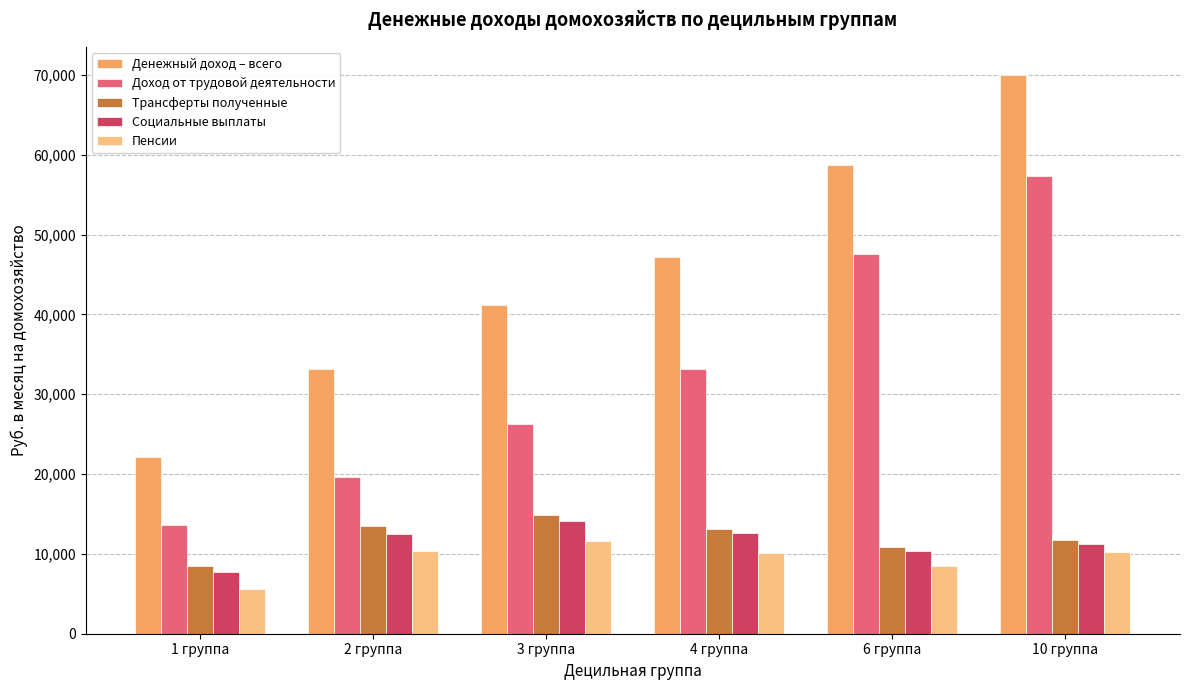

Is it true that Трансферты полученные equals 10848.8 at 6 группа?

True